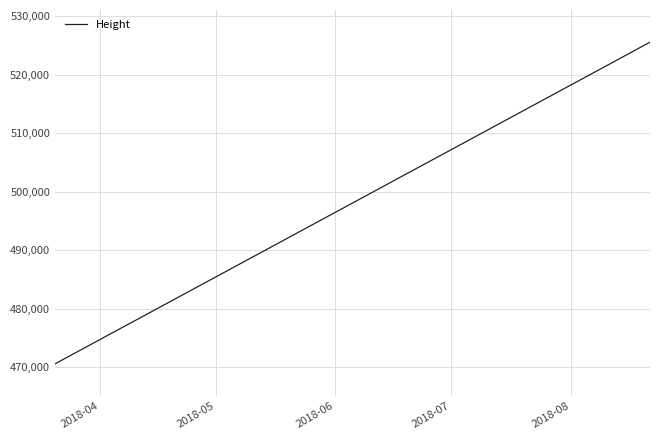

What is the maximum value shown in the chart?

525578